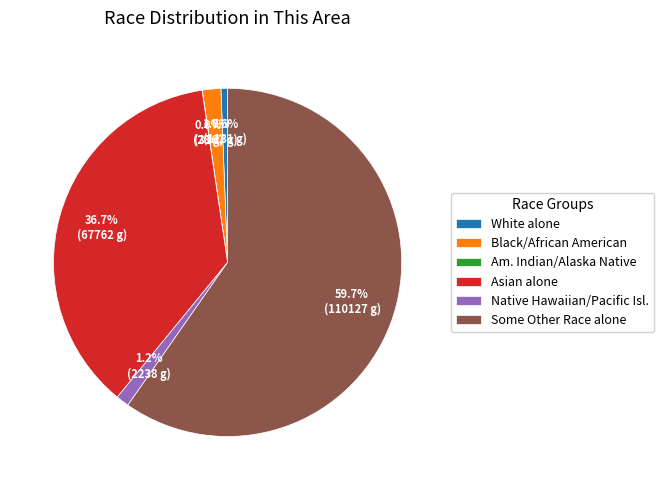

To the nearest percent, what portion does White alone represent?

1%